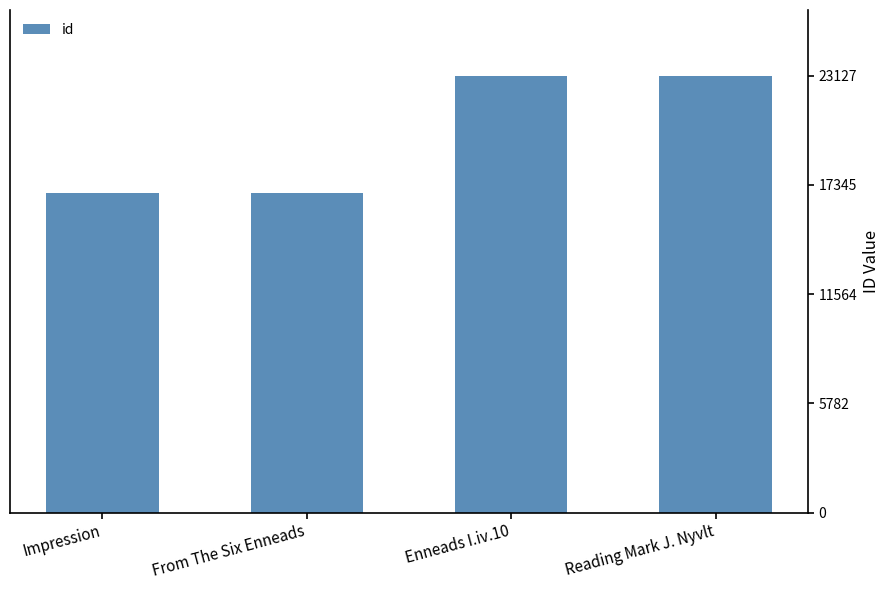

Count the number of categories in the chart.

4